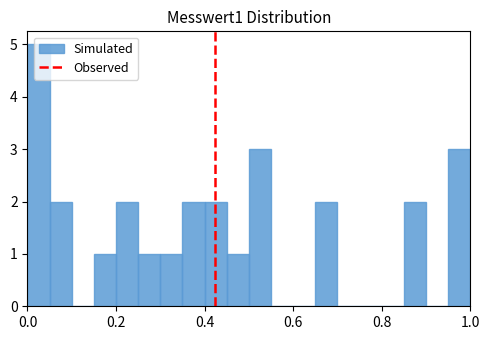

Around what value on the x-axis is the tallest bar? Give the approximate position of its centre, as read against the axis.

0.02